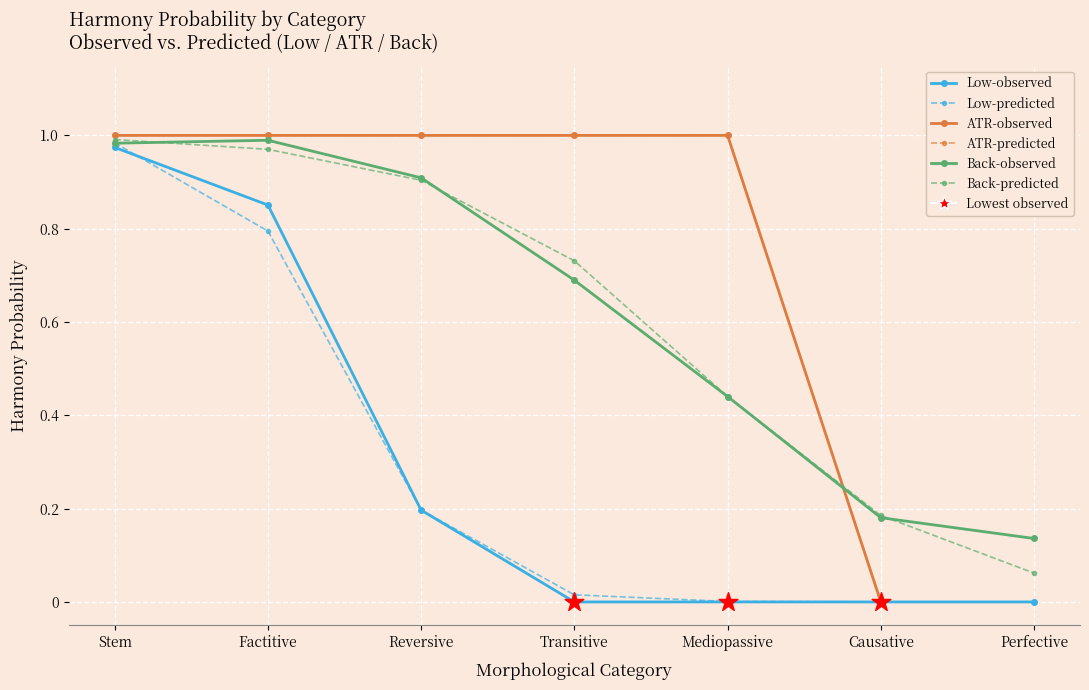

At how many categories does at least one series exceed 0?

7